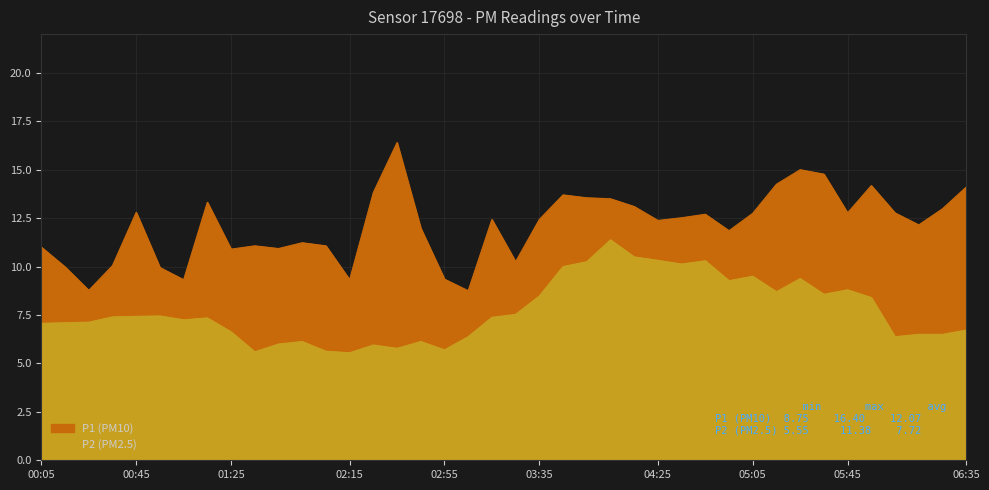

Which has a higher value, 04:15 or 00:05?

04:15